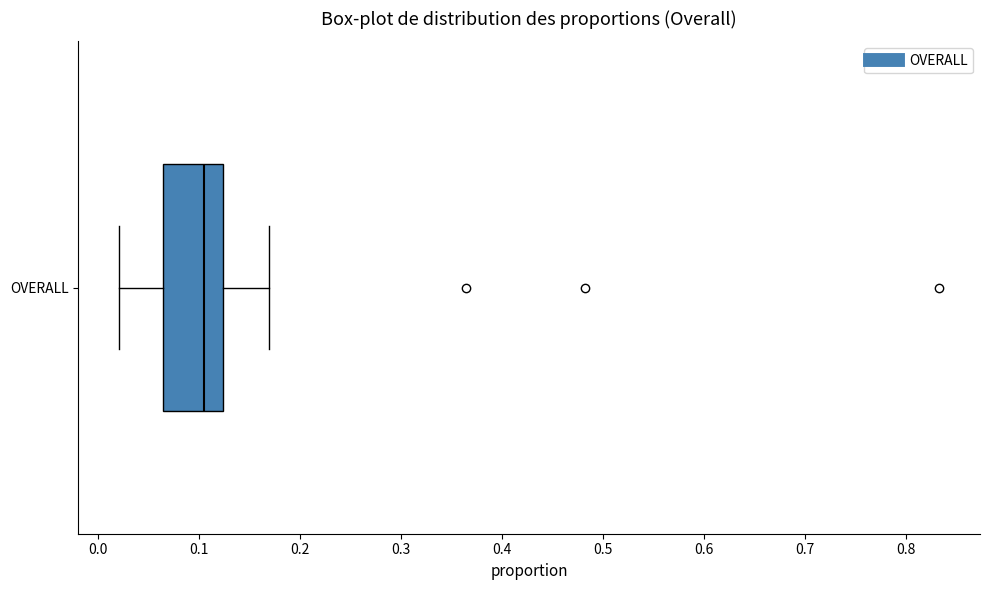

Transcribe this box plot: give where the median line is, the range the box spans, and where the two whiskers end, as read against the x-axis. The values are not printed on the chart, so give them approximately, as read against the axis.

median 0.10, box 0.06 to 0.12, whiskers 0.02 to 0.17